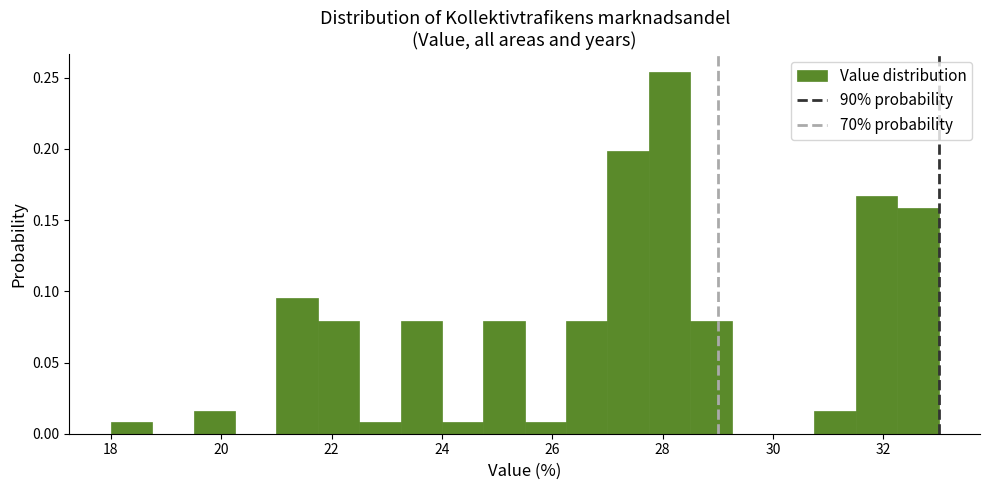

Read against the x-axis, roughly where is the centre of the tallest bar?

28.2